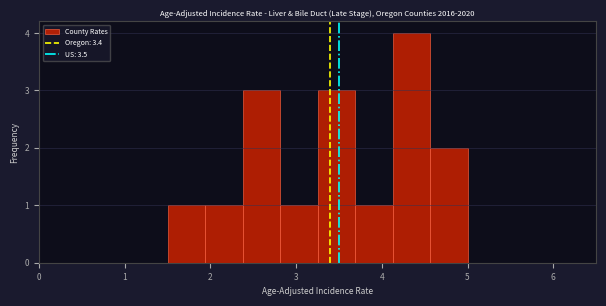

Reading left to right, list every bar in this chart as the range it spans on the x-axis followed by its height. Neither the bar edges nor the heights are printed on the chart, so give them approximately, as read against the axes.

1.5 to 1.9: 1
1.9 to 2.4: 1
2.4 to 2.8: 3
2.8 to 3.3: 1
3.3 to 3.7: 3
3.7 to 4.1: 1
4.1 to 4.6: 4
4.6 to 5.0: 2